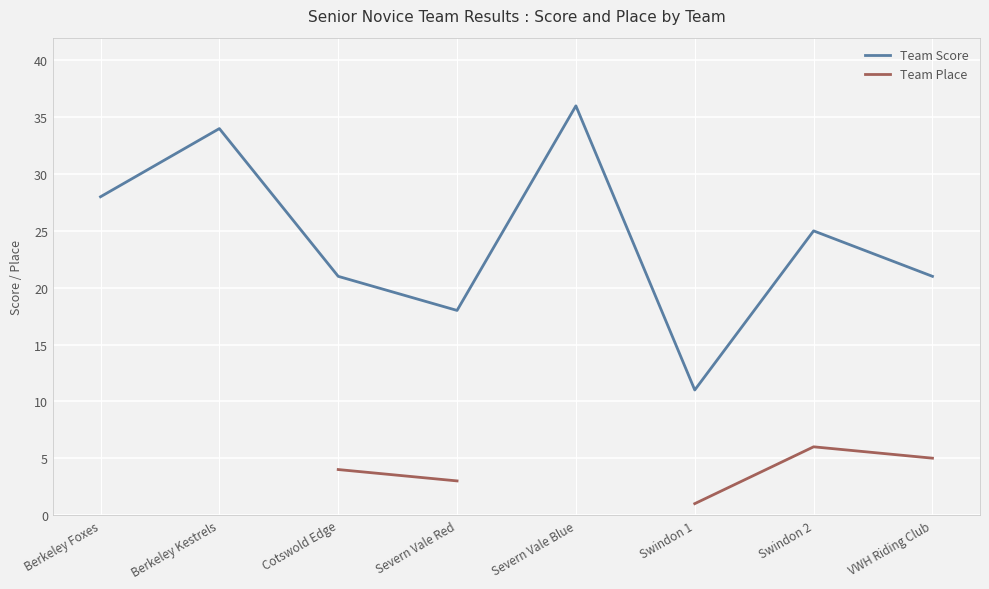

True or false: Team Score and Team Place intersect in this chart.

False